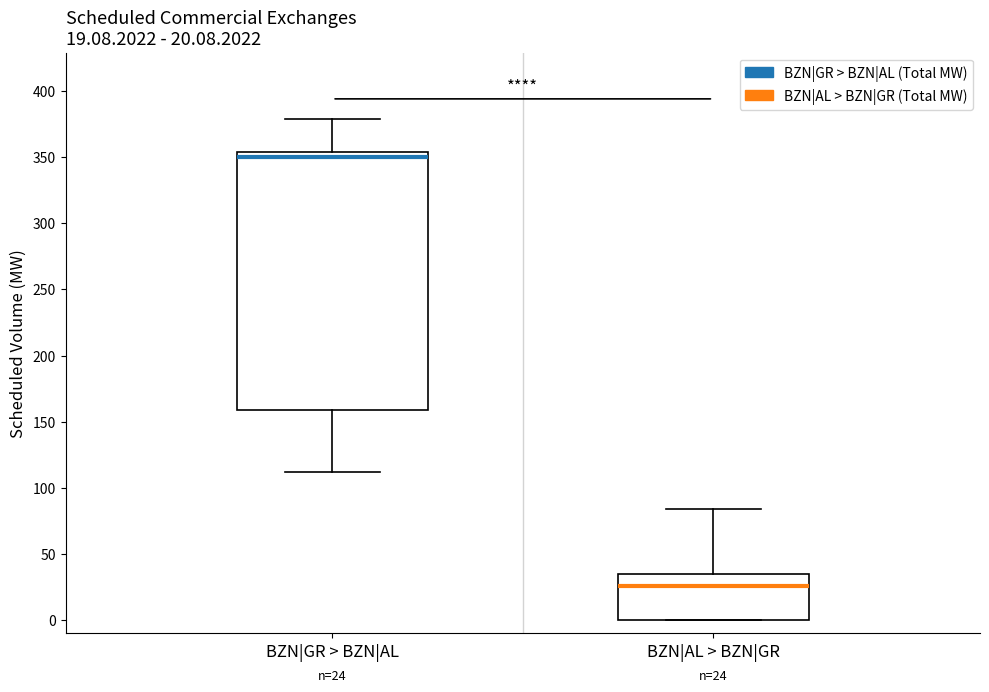

Which box's median line is the highest?

BZN|GR > BZN|AL